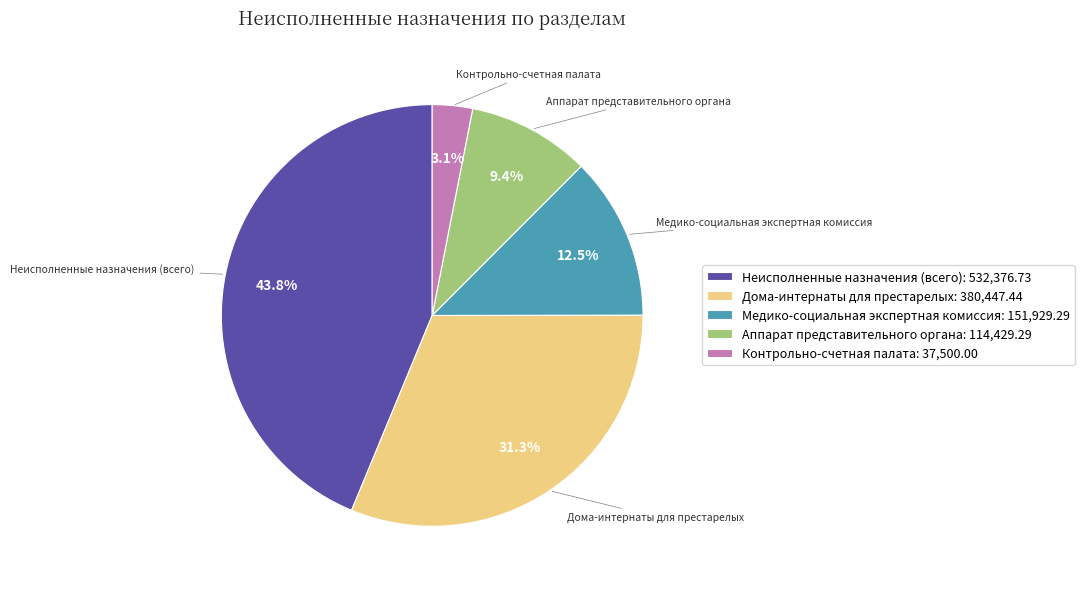

How many segments does this pie chart have?

5